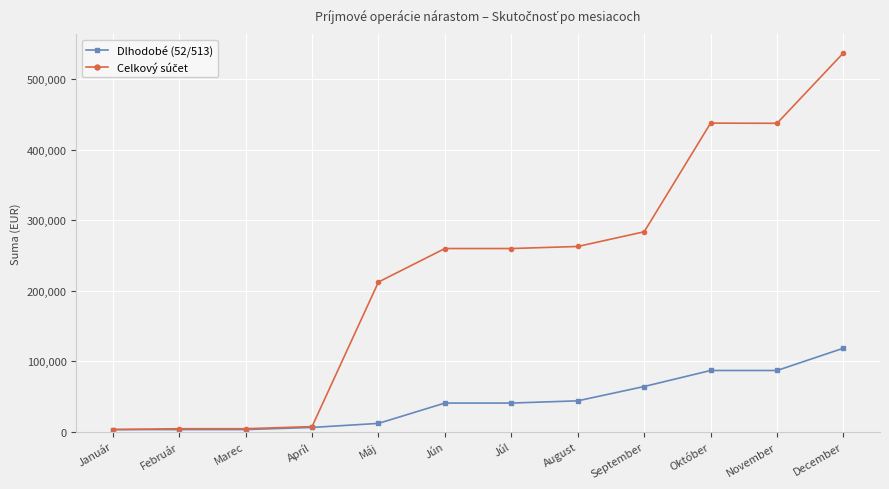

What is the value of the Dlhodobé (52/513) point at the 5th from the left?

11759.5